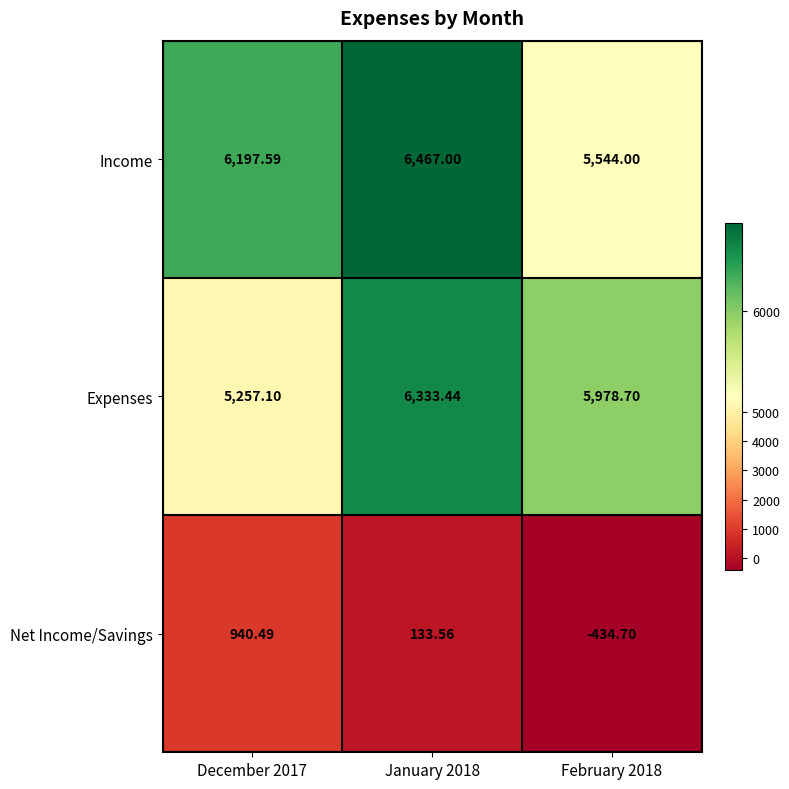

What is the maximum value shown in the chart?

6467.0